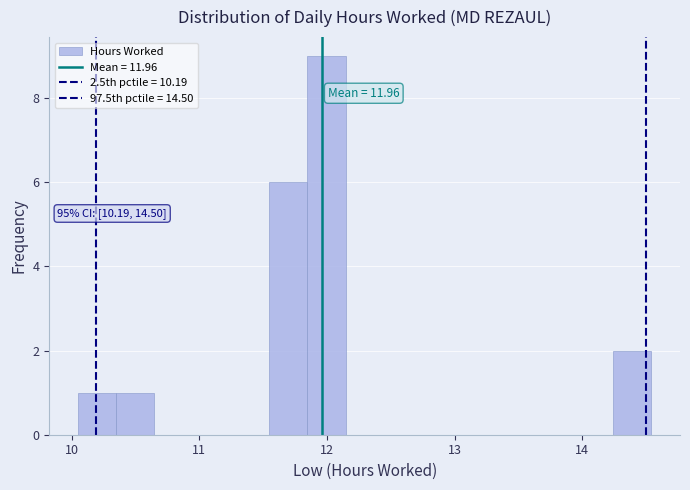

Read against the x-axis, roughly where is the centre of the tallest bar?

12.0